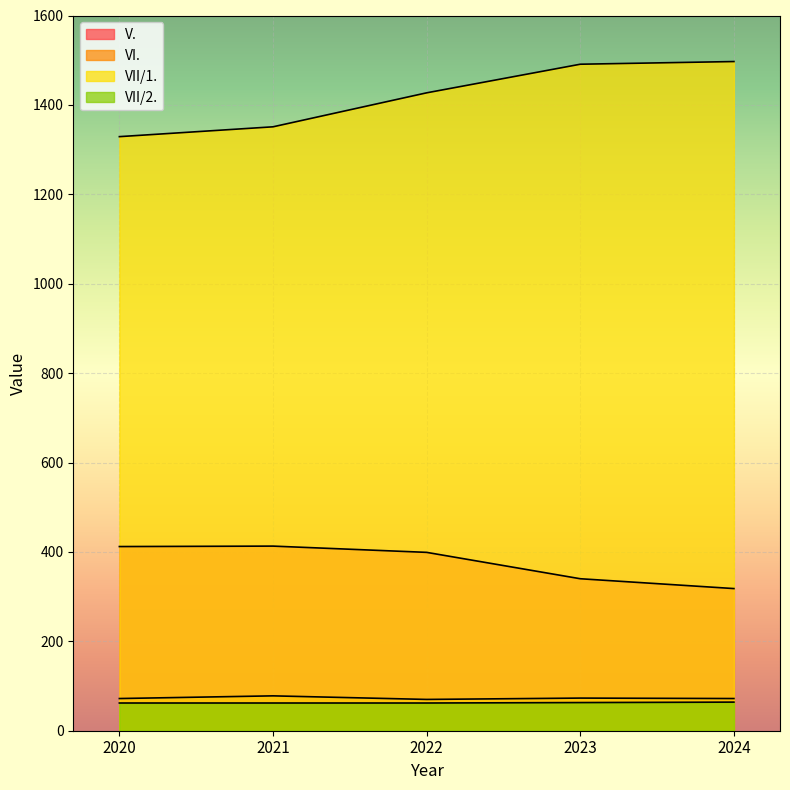

What are all the series names shown in the legend?

V., VI., VII/1., VII/2.